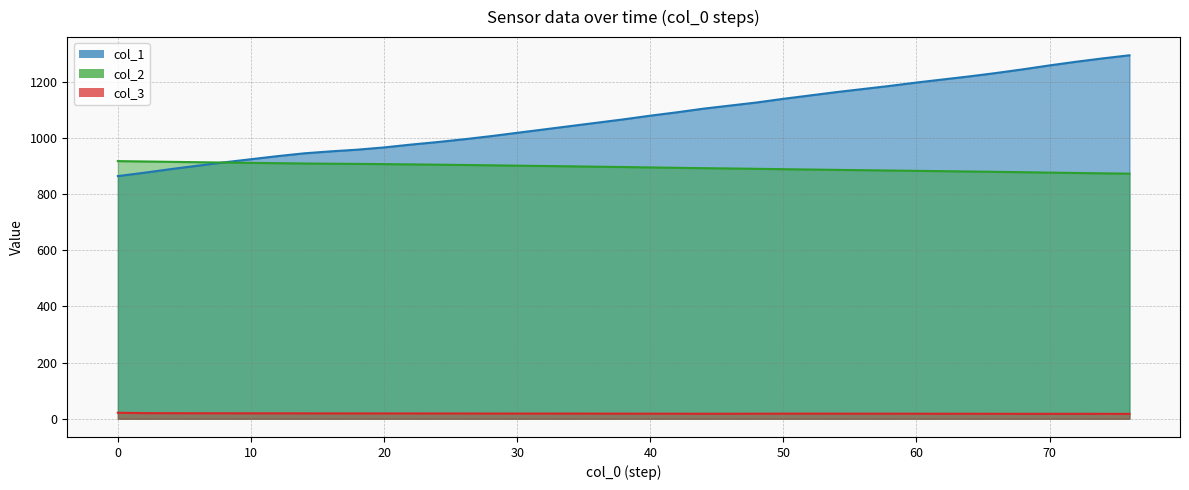

Is the value of col_2 at 0 greater than the value of col_3 at 42?

Yes